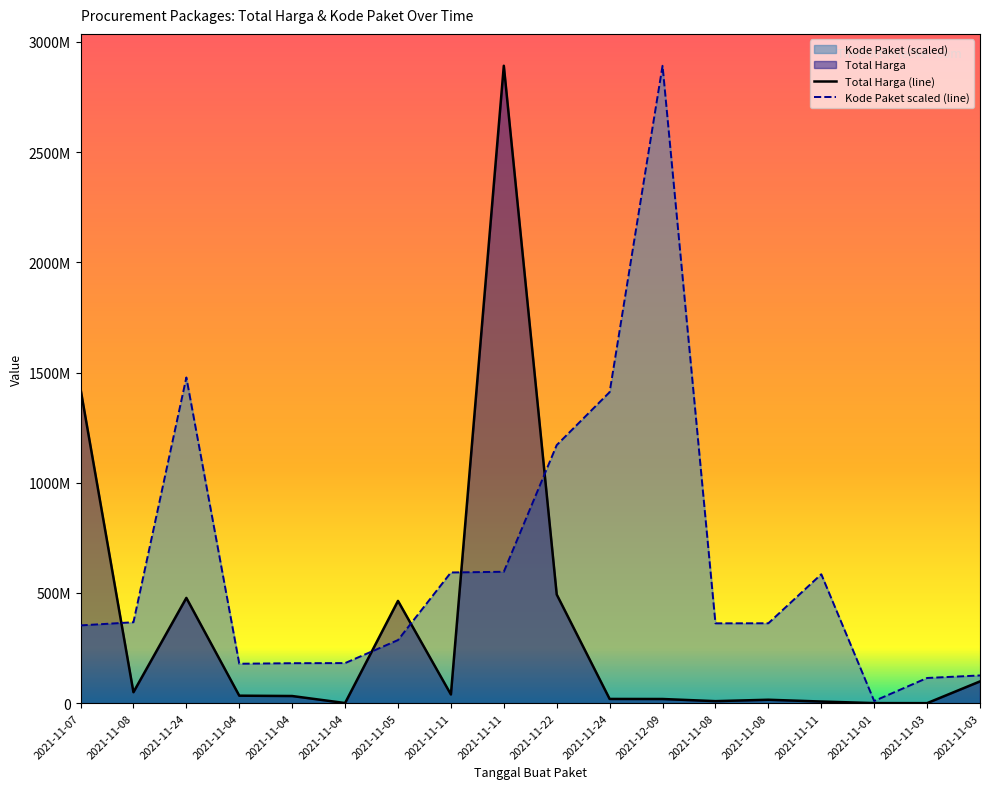

At which label does Kode Paket first exceed 362532598?

2021-11-08